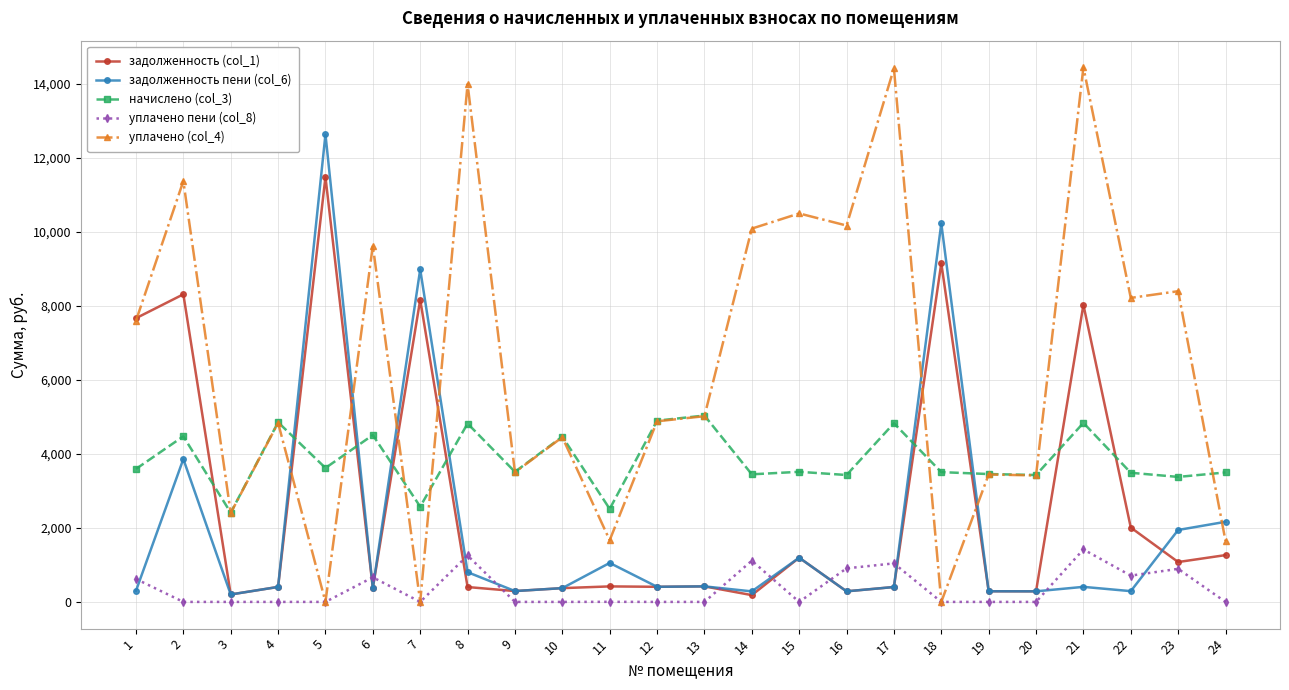

Which series has the widest spread of values?

уплачено (col_4)